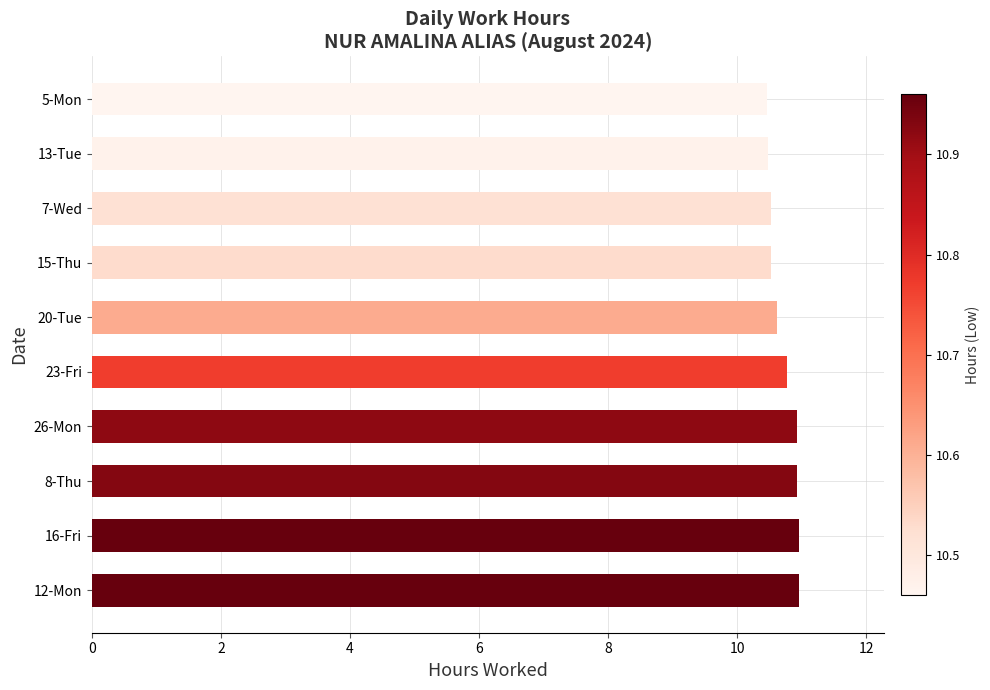

What is the minimum value shown in the chart?

10.5